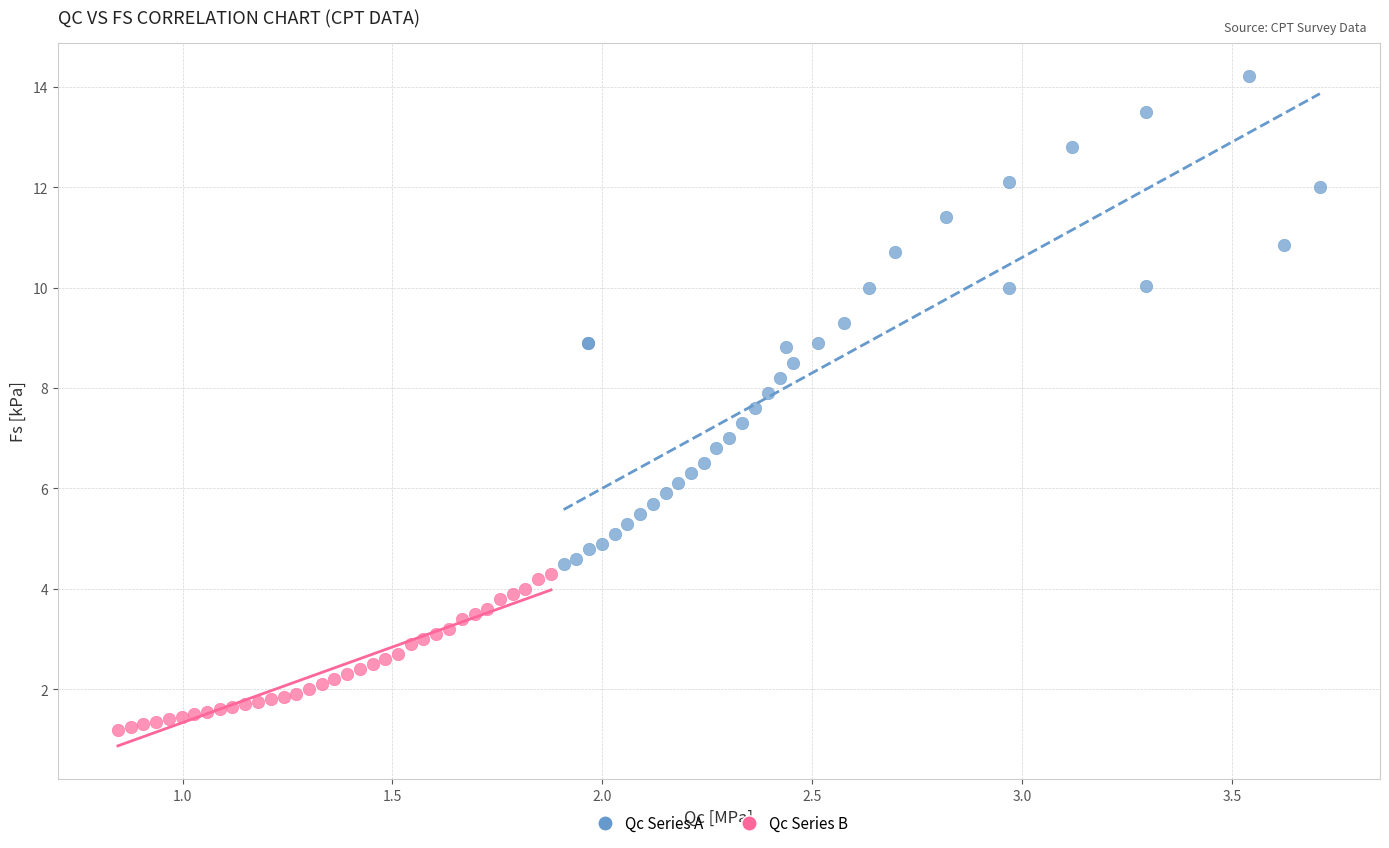

Which series contains the highest Y value?

Qc Series A